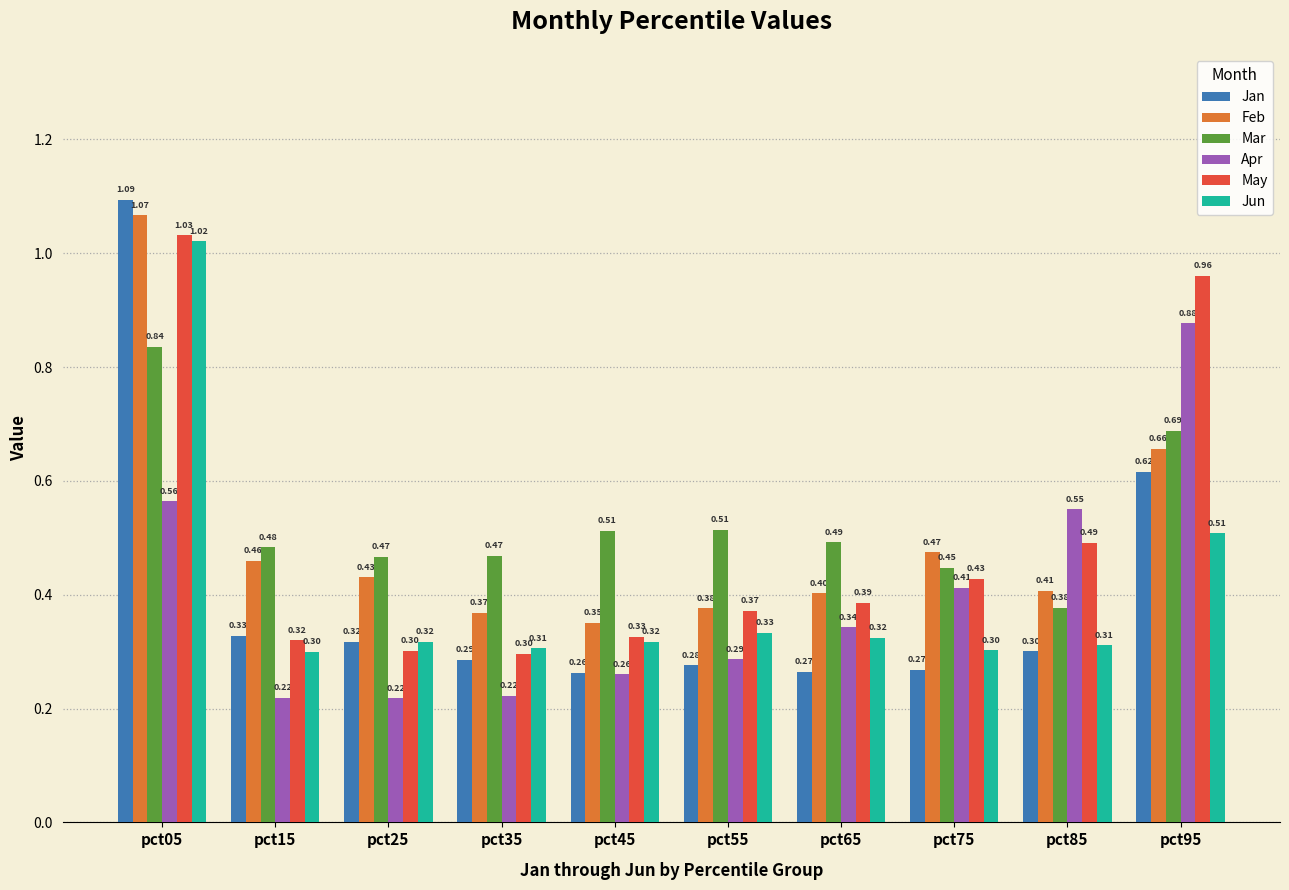

How many bars are there in each group?

6